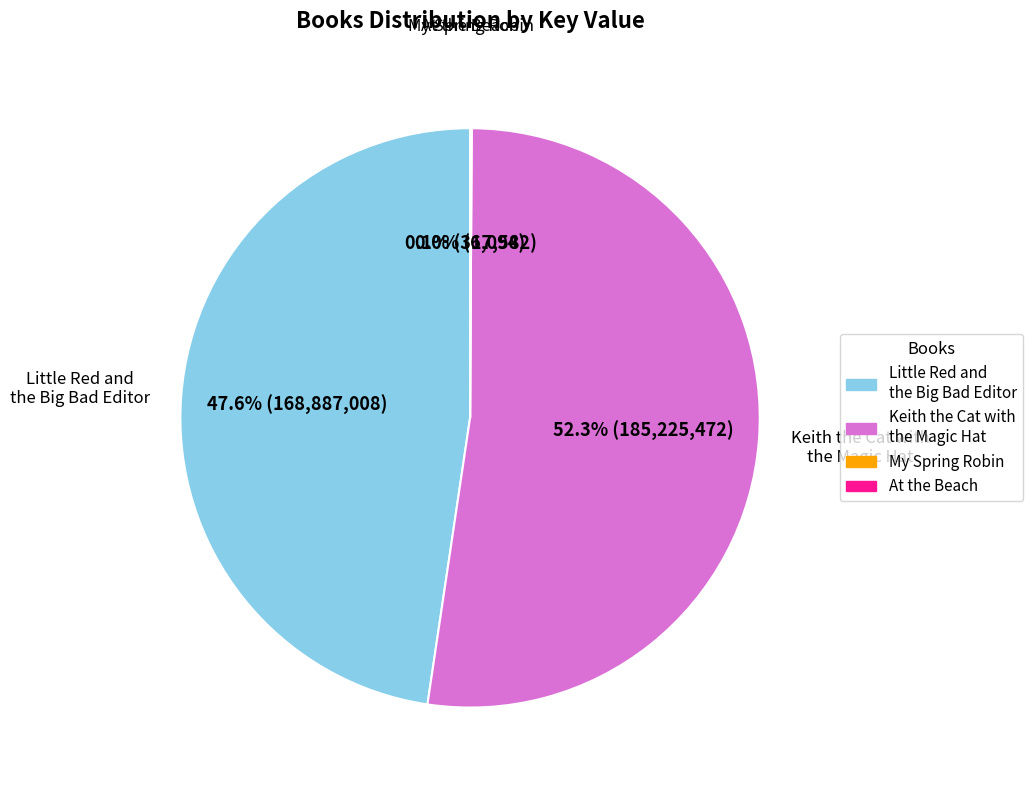

To the nearest percent, what is the average slice percentage?

25%